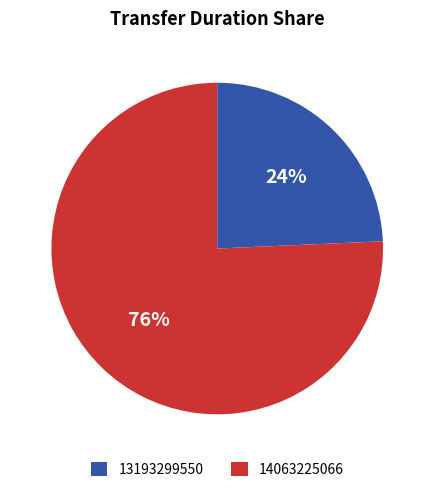

To the nearest percent, what is the average slice percentage?

50%